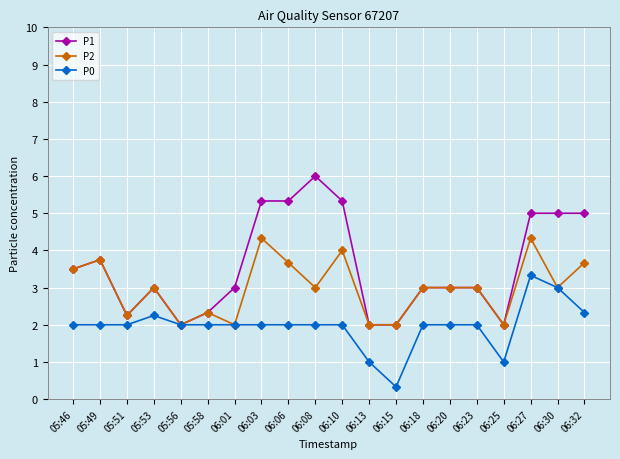

The P2 series shows 3.0 at 06:30. True or false?

True